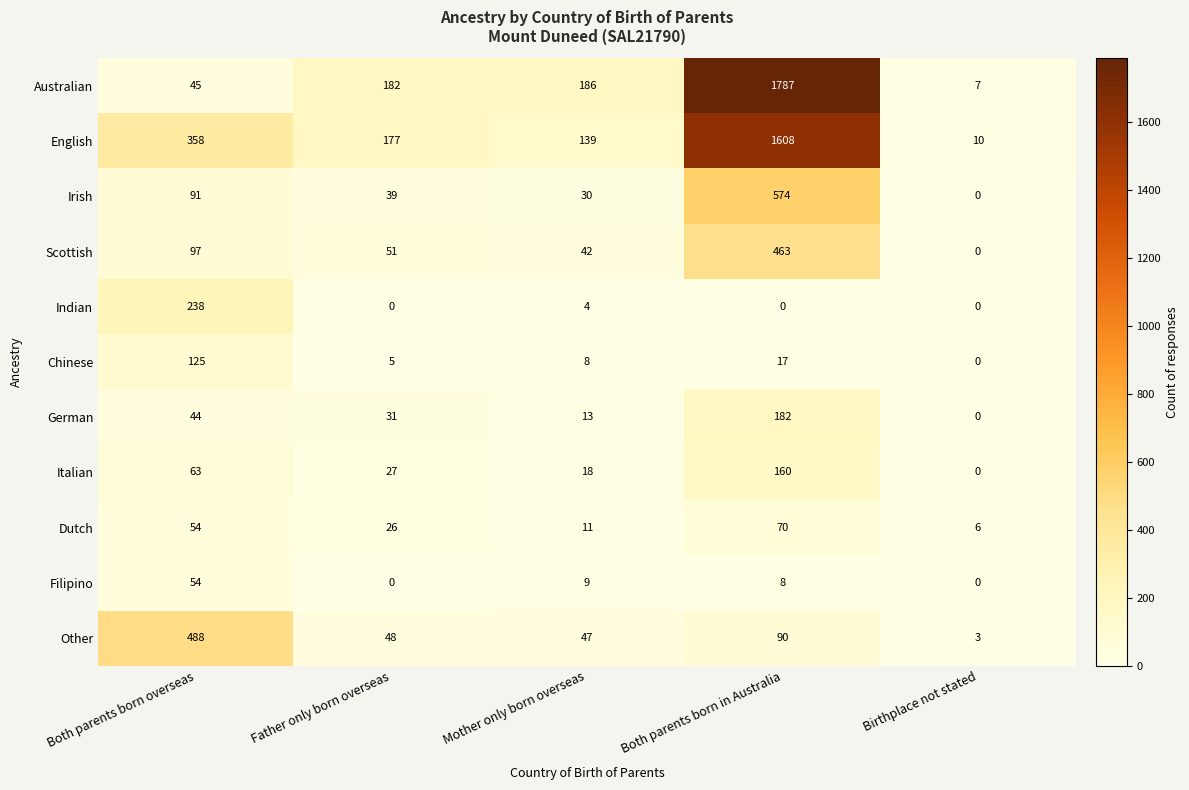

Which series has the largest total across all categories?

English